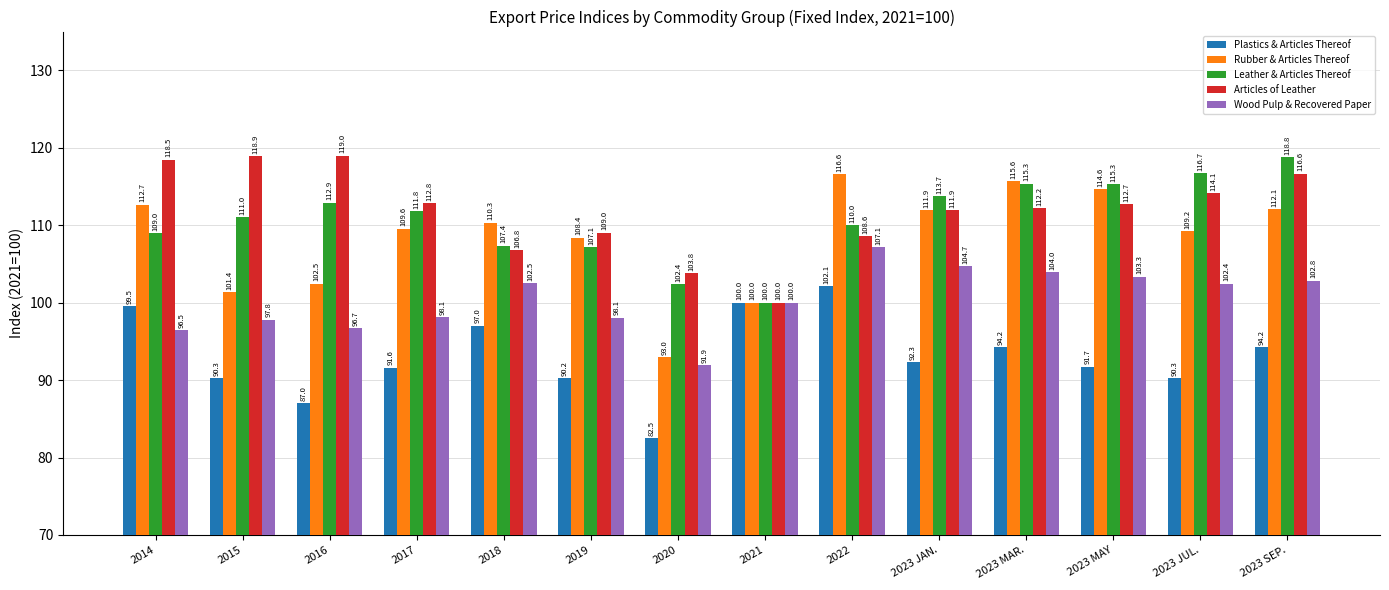

Is it true that Wood Pulp & Recovered Paper equals 22.6 at 2023 JUL.?

False